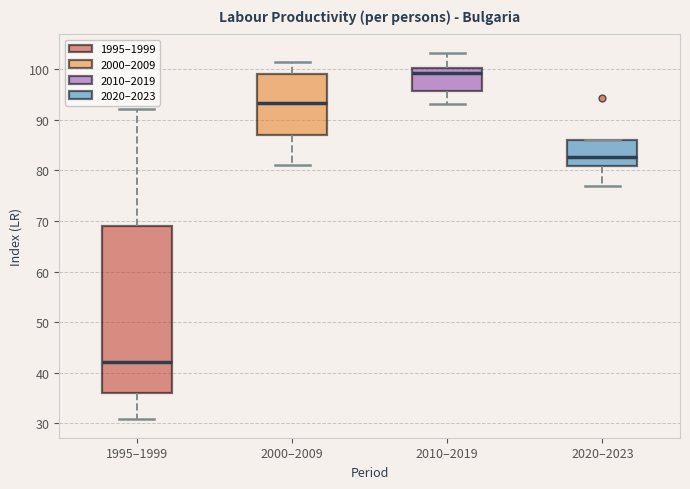

Which box is the tallest, from its lower edge to its upper edge?

1995–1999